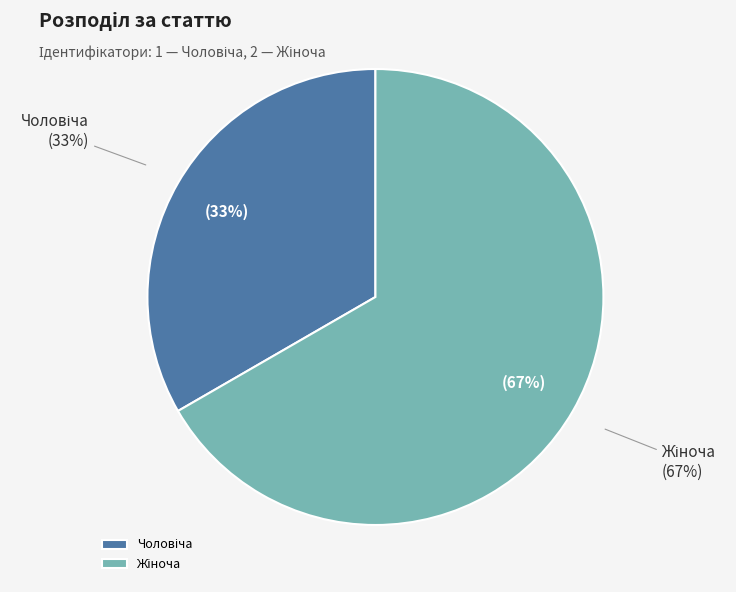

Which has a higher value, Чоловіча or Жіноча?

Жіноча